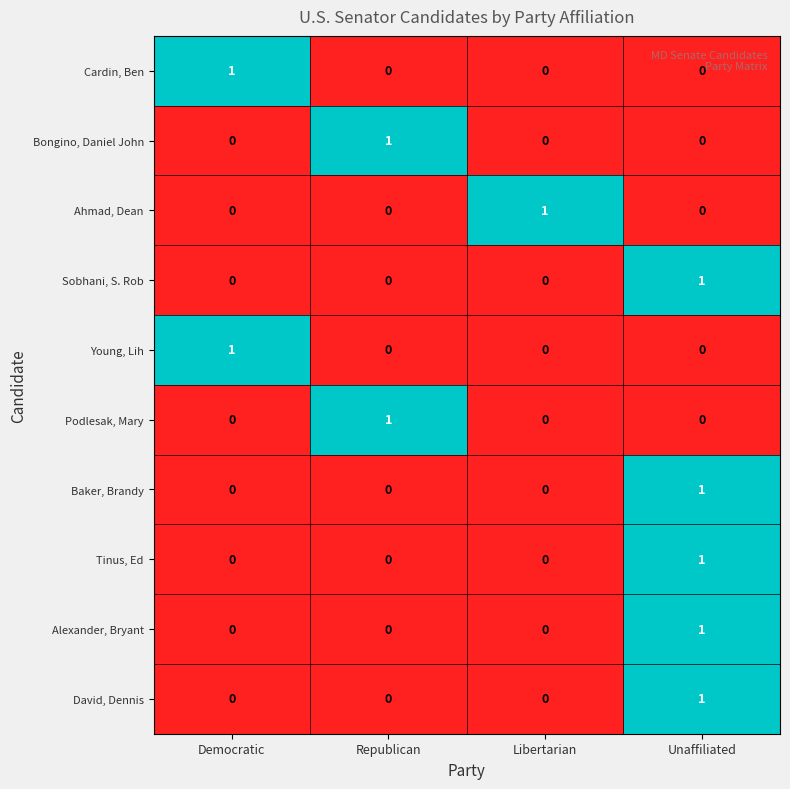

What is the total value across all series at Republican?

2